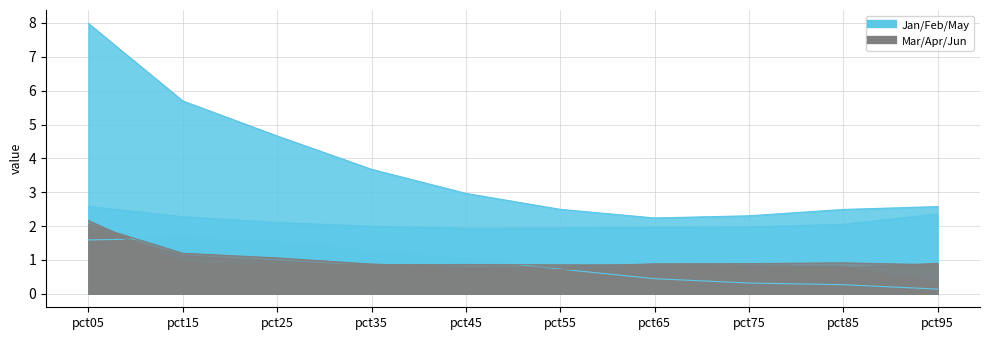

What is the difference between the second highest and minimum values in the Mar series?

0.9